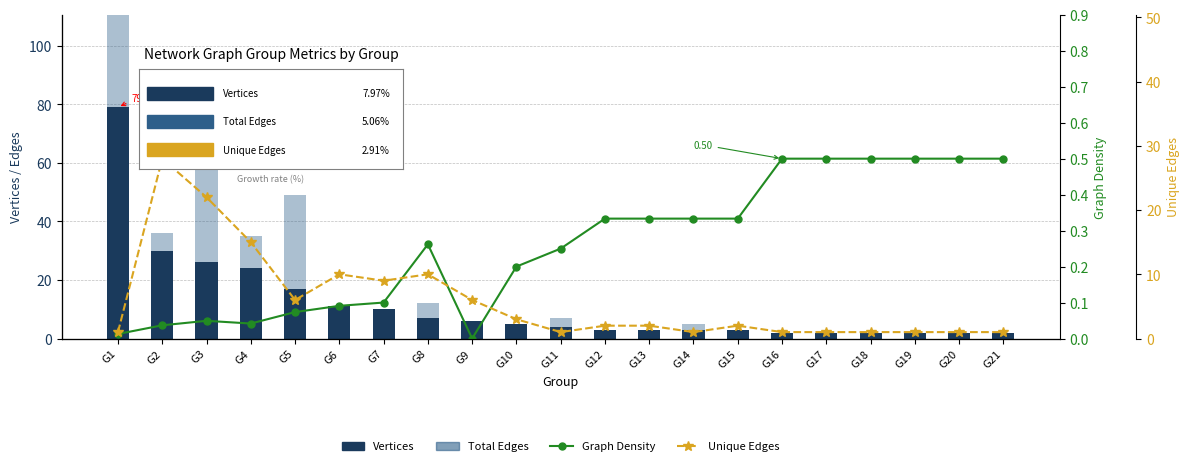

How many data points in Total Edges are less than 5?

9